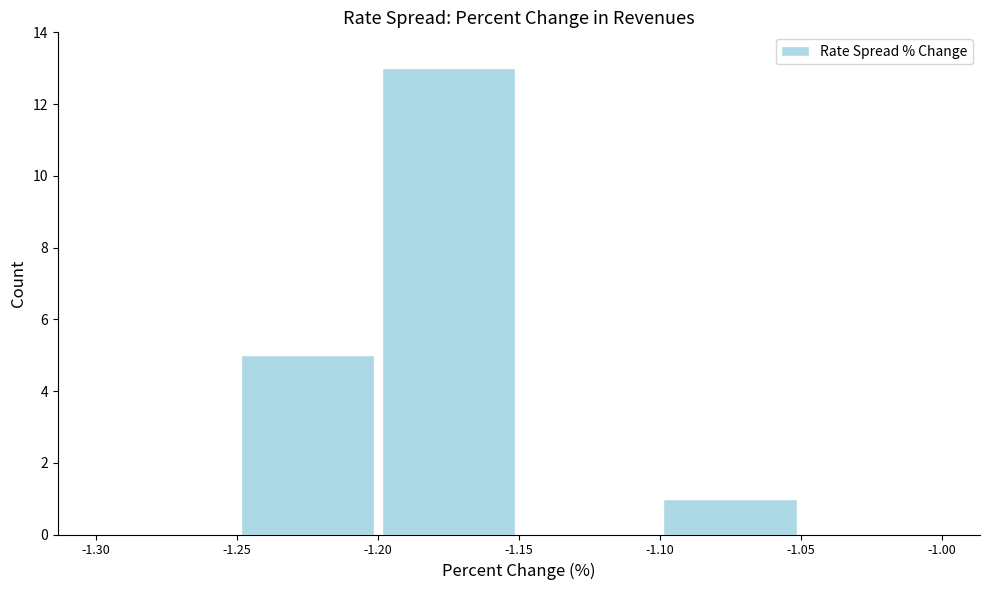

Reading left to right, transcribe this chart: for each bar, give the range it covers on the x-axis and its height. The values are not printed on the chart, so give them approximately, as read against the axis.

-1.30 to -1.25: 0
-1.25 to -1.20: 5
-1.20 to -1.15: 13
-1.15 to -1.10: 0
-1.10 to -1.05: 1
-1.05 to -1.00: 0